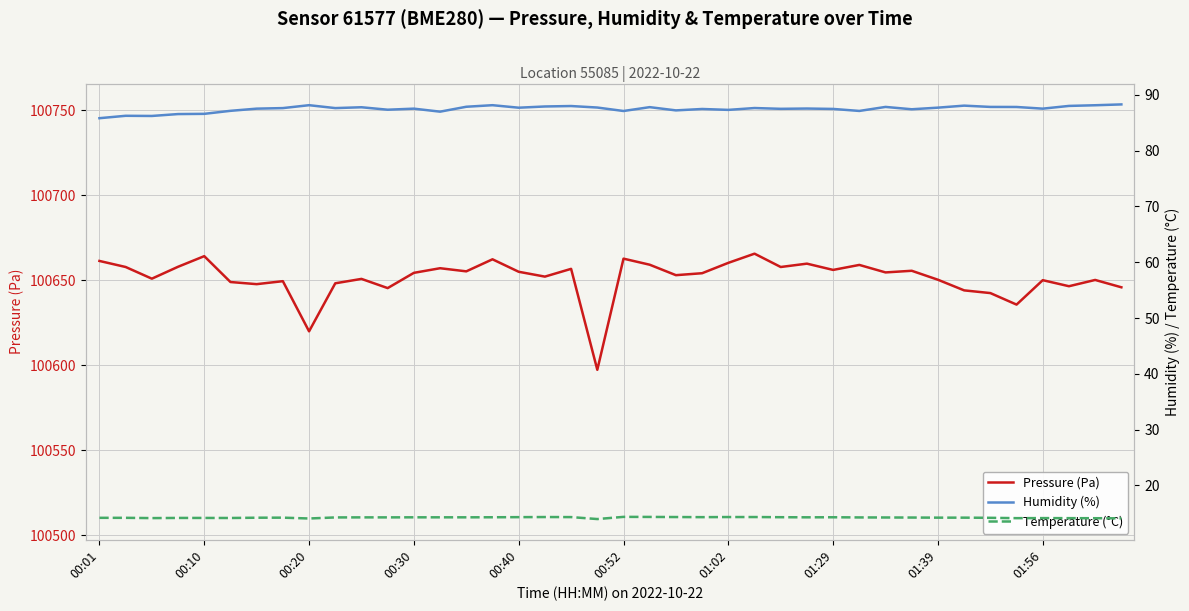

What is the minimum value for Pressure (Pa)?

100597.3